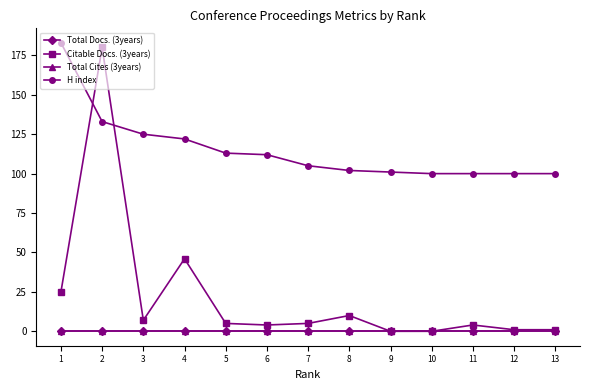

Where is the first local minimum for Citable Docs. (3years)?

3